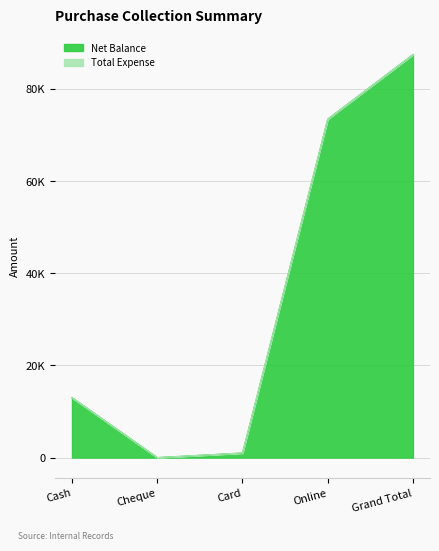

Rank the categories by value from lowest to highest.

Cheque, Card, Cash, Online, Grand Total